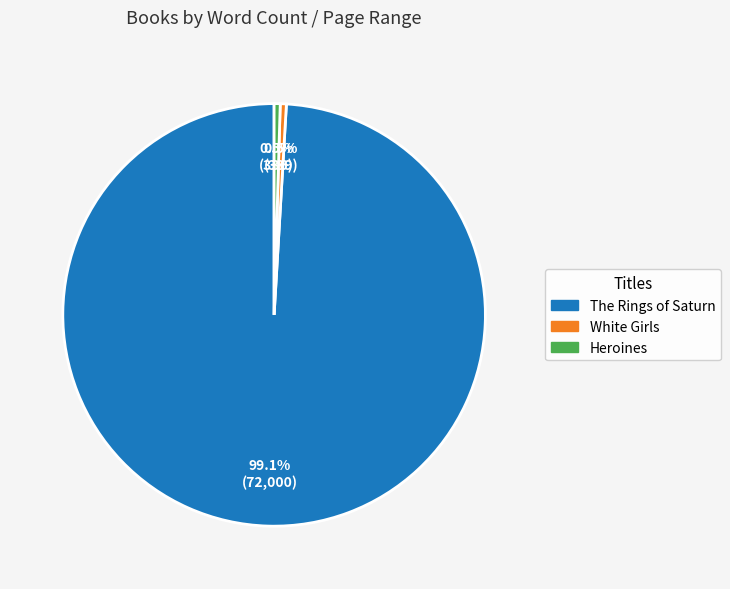

How many slices are in this pie chart?

3